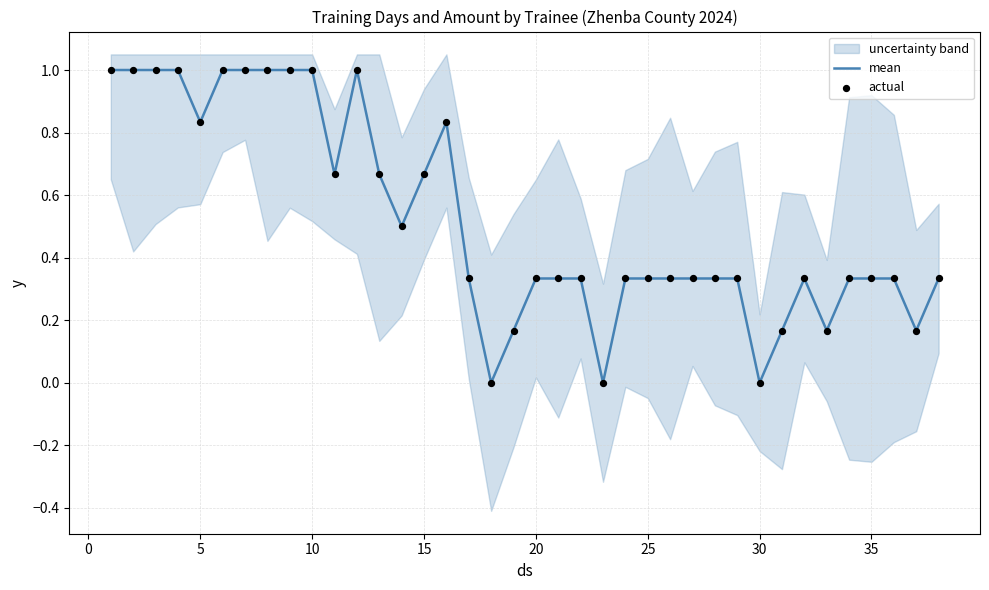

What is the highest value of the mean series?

1.0